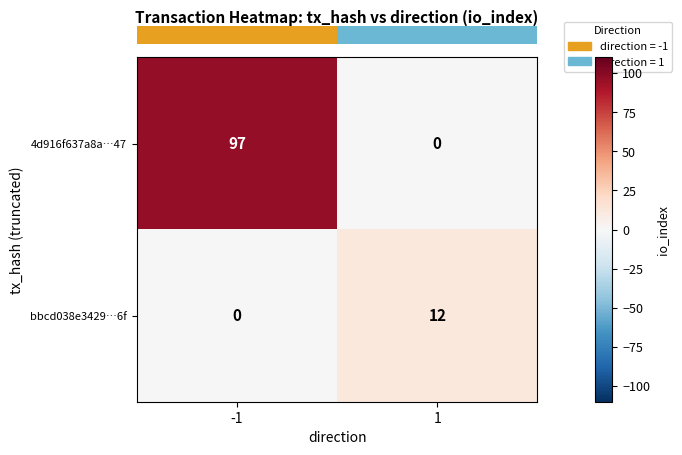

What is the sum of all bbcd038e3429…6f values?

12